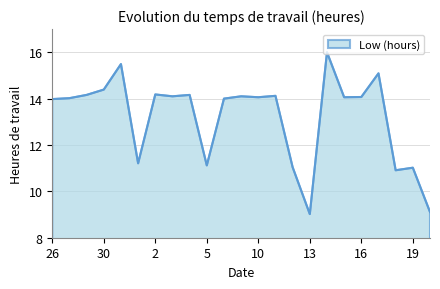

What is the minimum value shown in the chart?

9.0